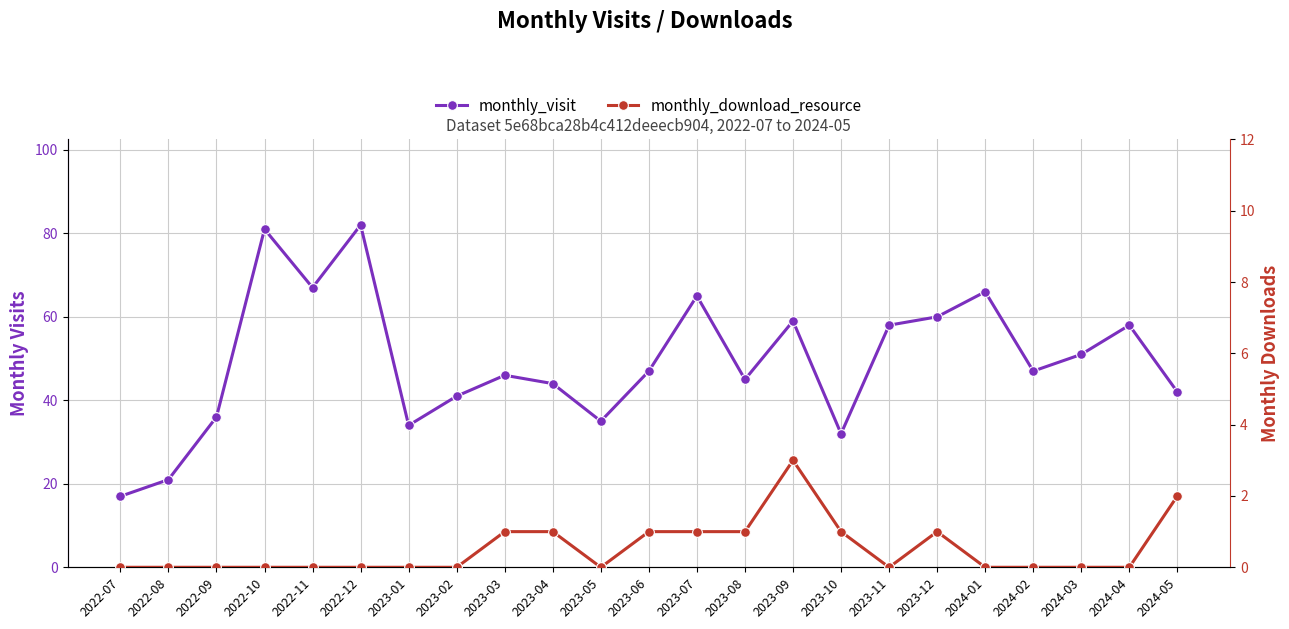

Which series changed the most between 2023-01 and 2023-05?

monthly_visit